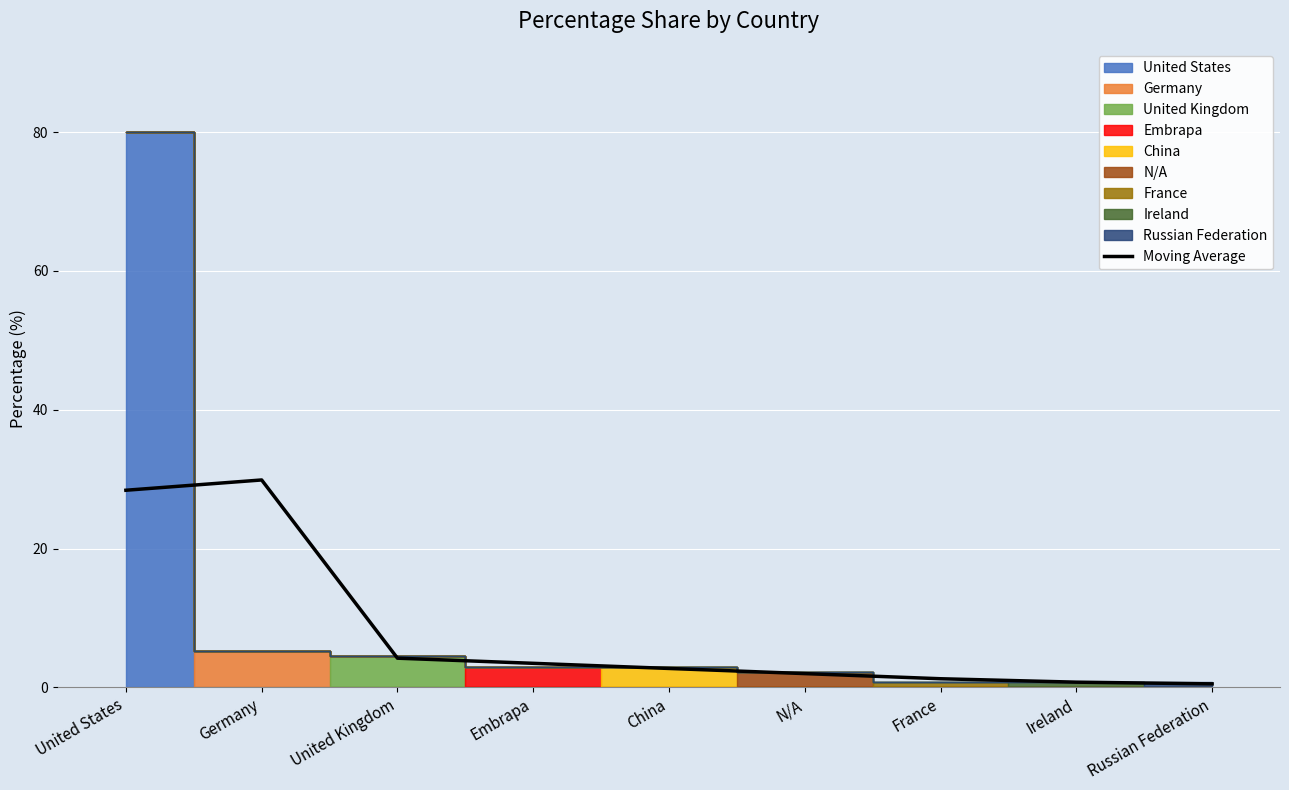

Where is the first local maximum?

Germany